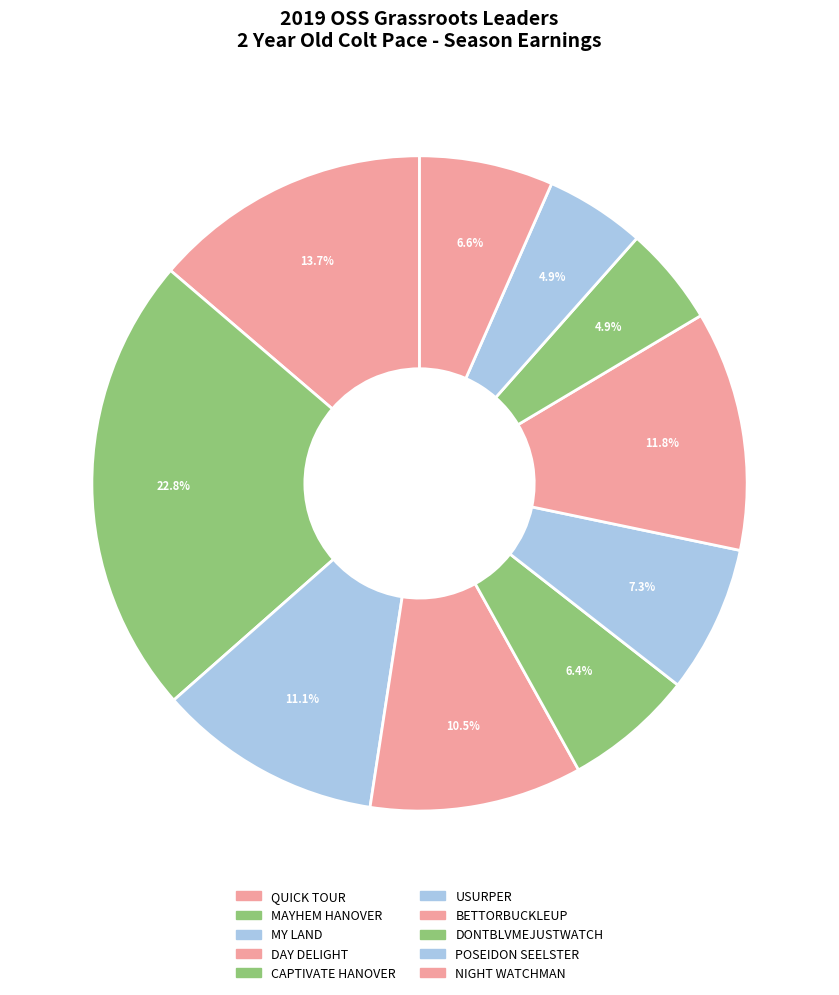

The NIGHT WATCHMAN slice represents 7% of the pie. True or false?

True